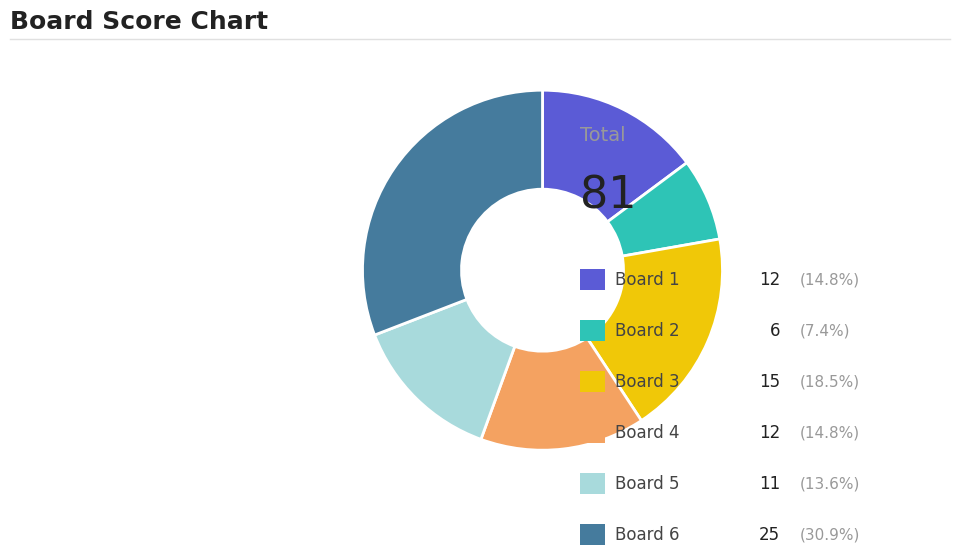

Does any single category account for the majority?

No